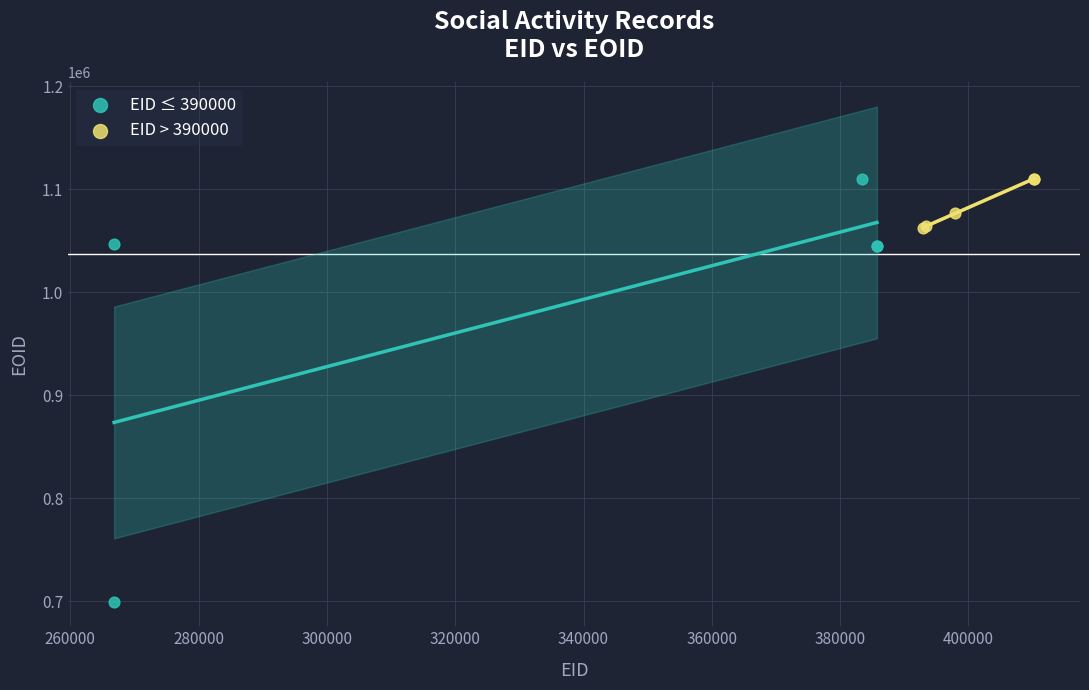

Which series reaches the minimum Y coordinate?

EID ≤ 390000